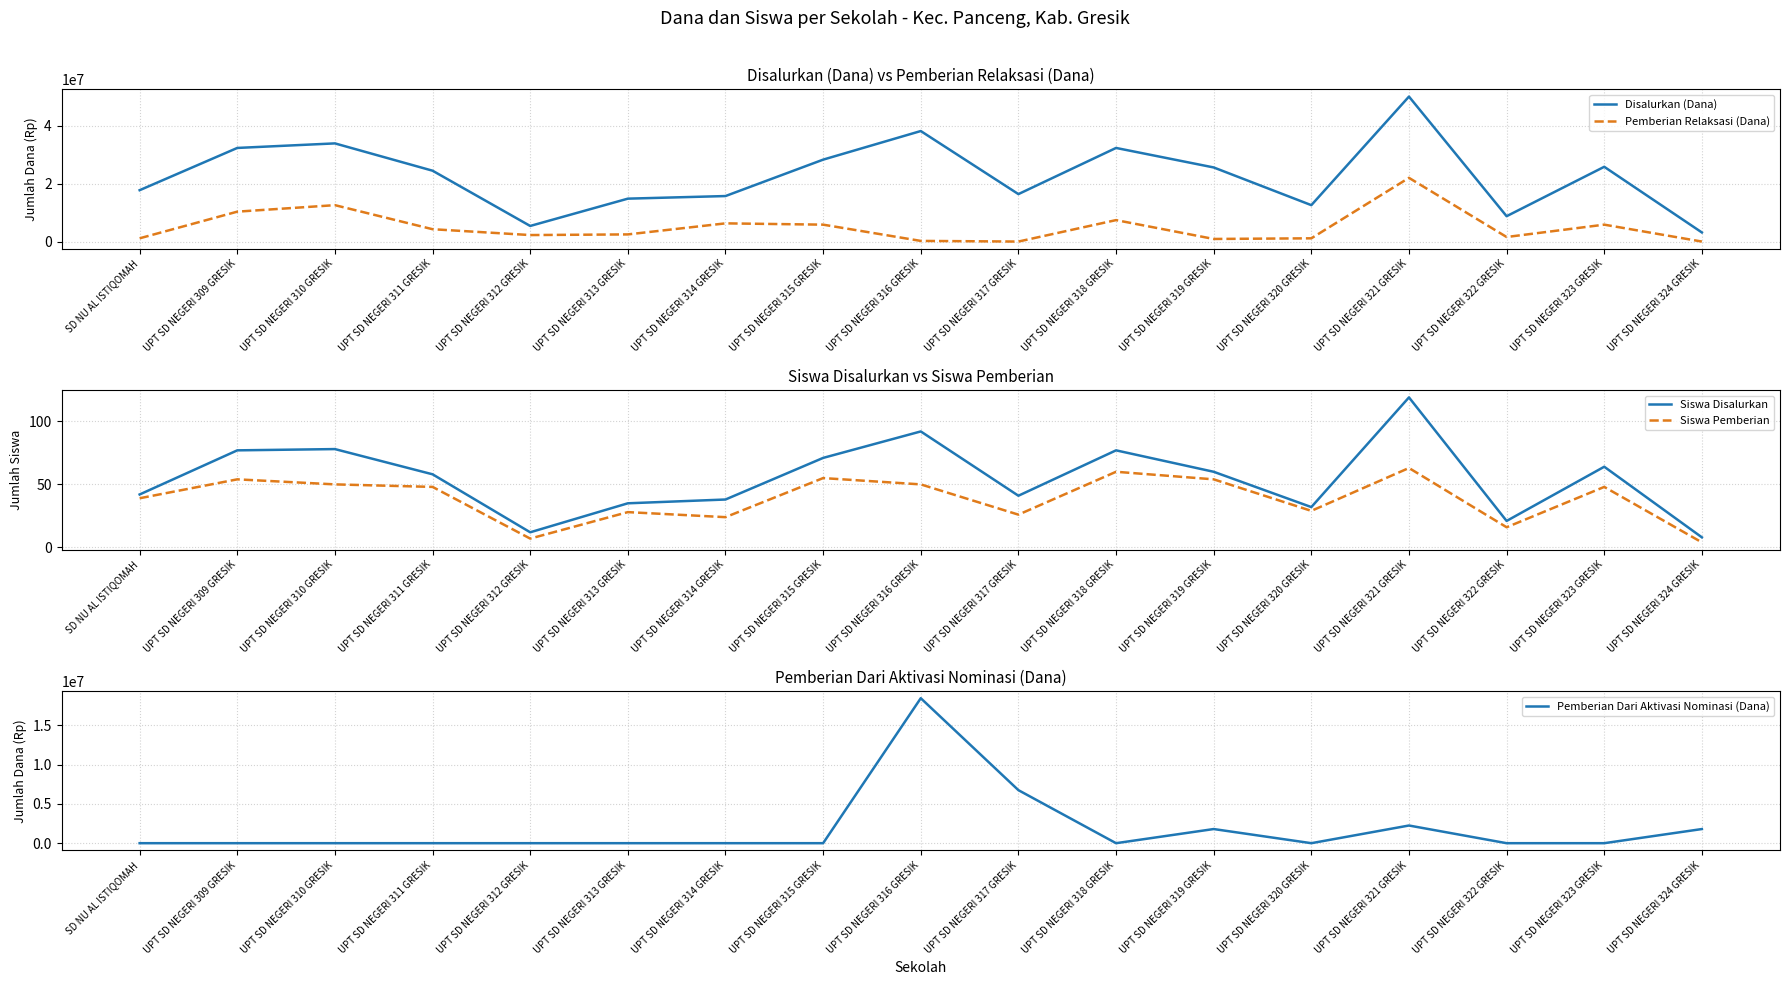

What position from the left is UPT SD NEGERI 315 GRESIK?

8